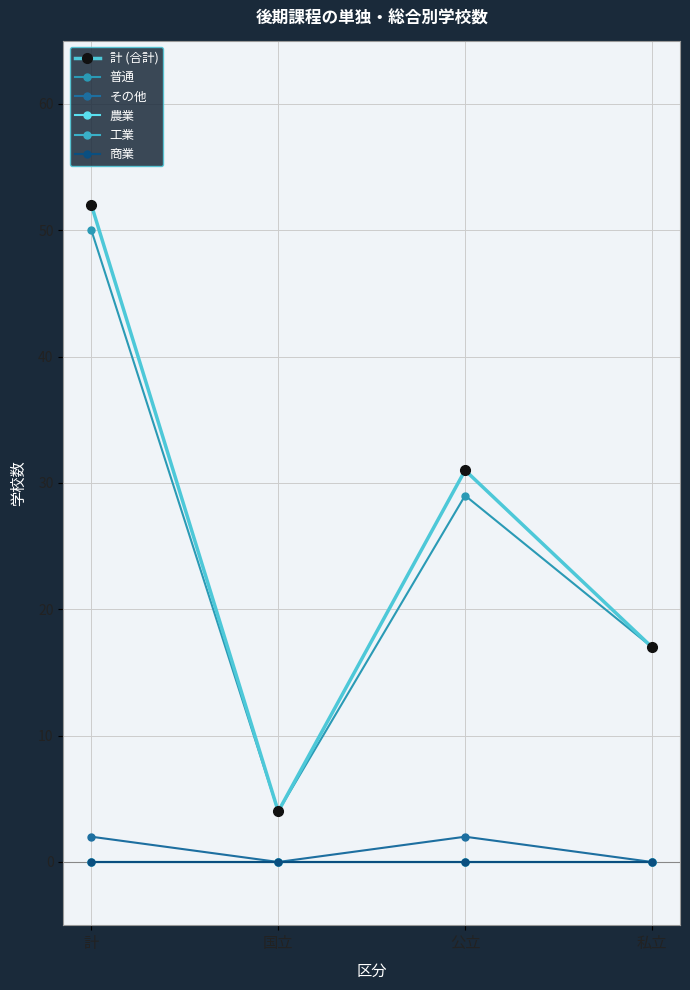

True or false: 農業 and 普通 cross at least once.

False